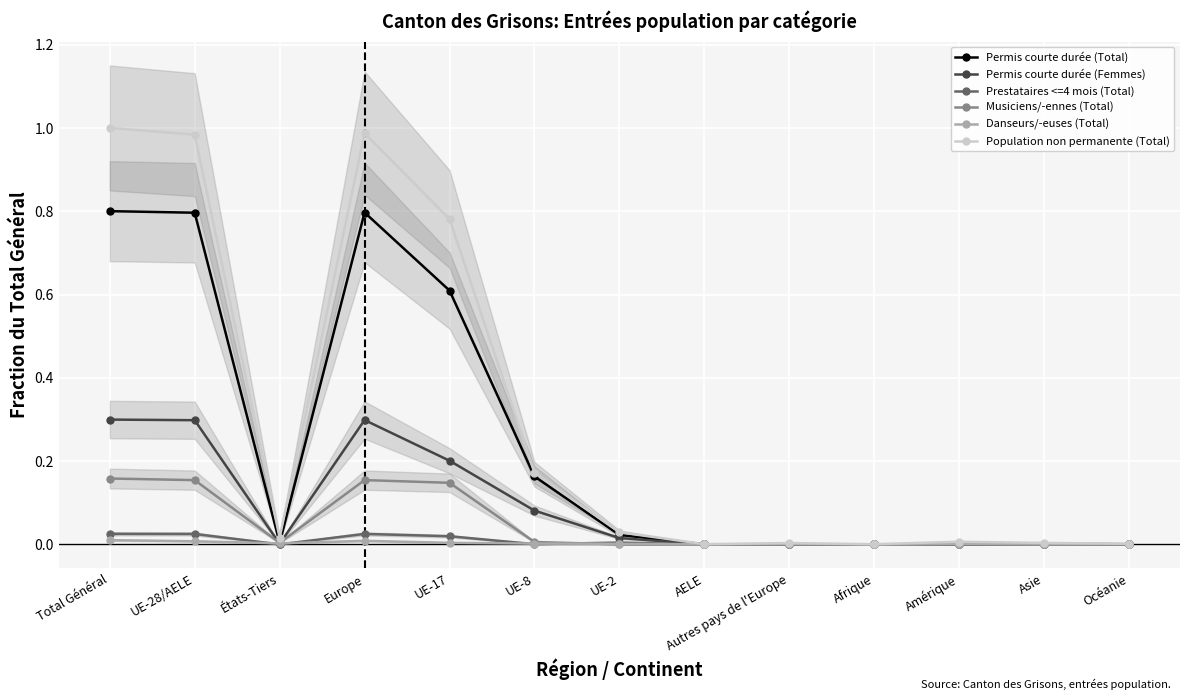

True or false: Musiciens/-ennes (Total) has more than 0 points higher than both neighbors.

True